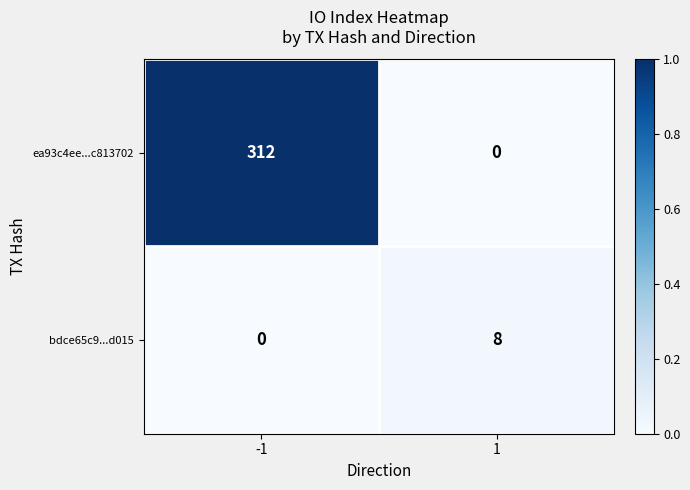

Reading right to left, extract all data points from this chart.

ea93c4ee...c813702: 1=0	-1=312
bdce65c9...d015: 1=8	-1=0